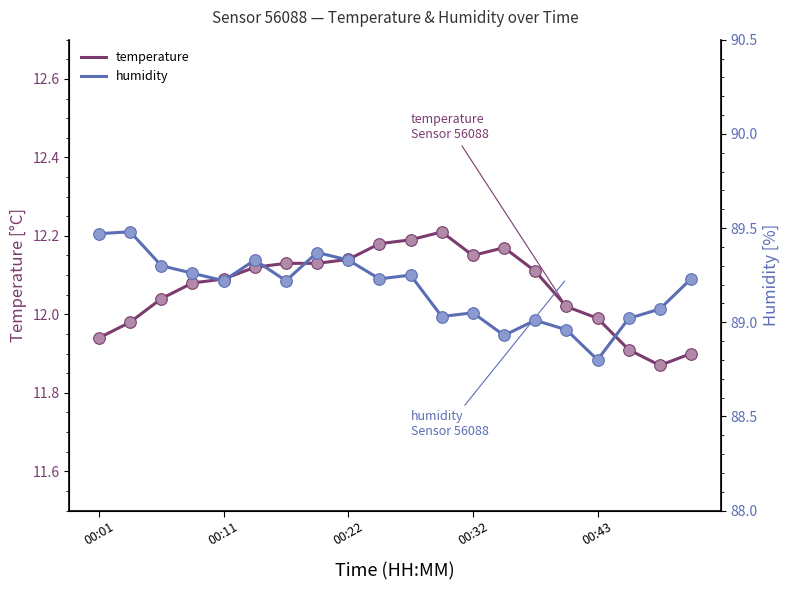

What are all the series names shown in the legend?

temperature, humidity